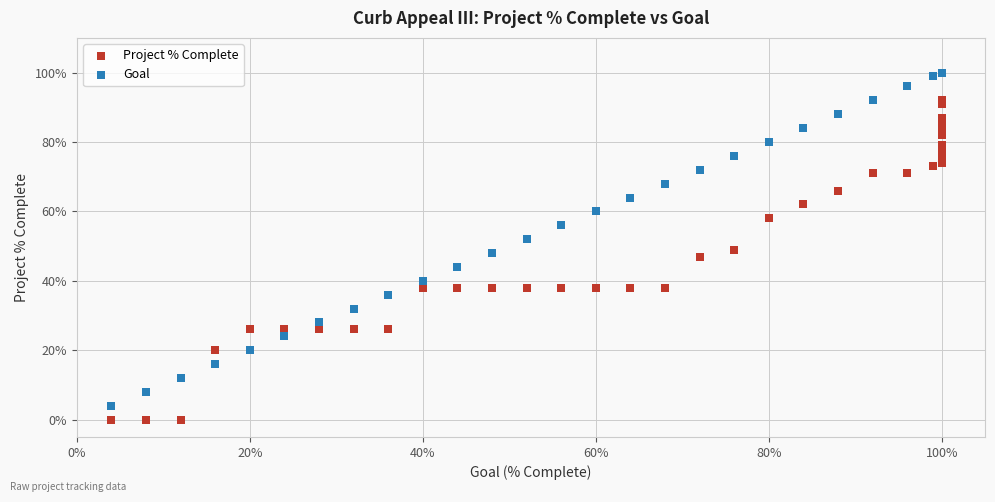

Which series has the widest spread of Y values?

Goal